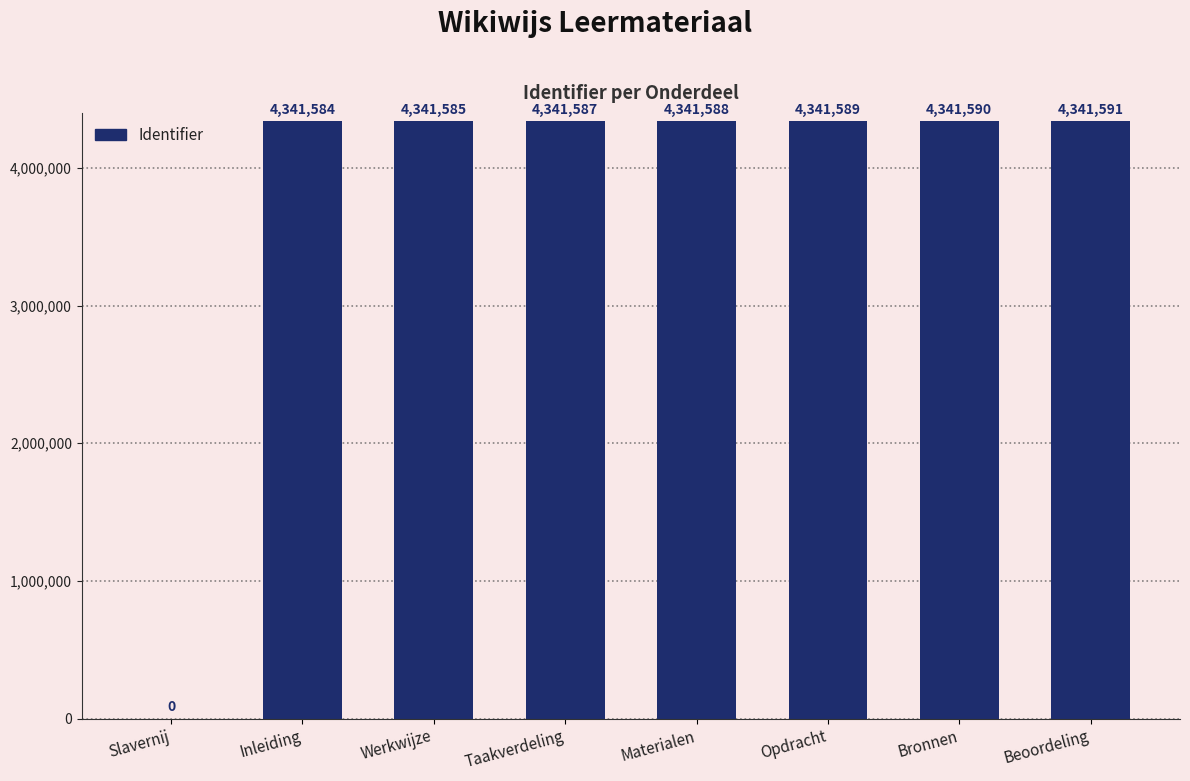

How many positive values are there?

7